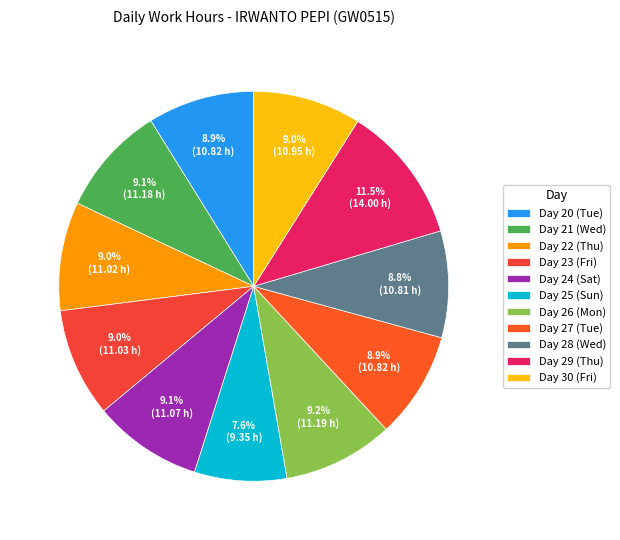

Combined, what portion of the pie is Day 24 (Sat) and Day 22 (Thu)?

18.1%